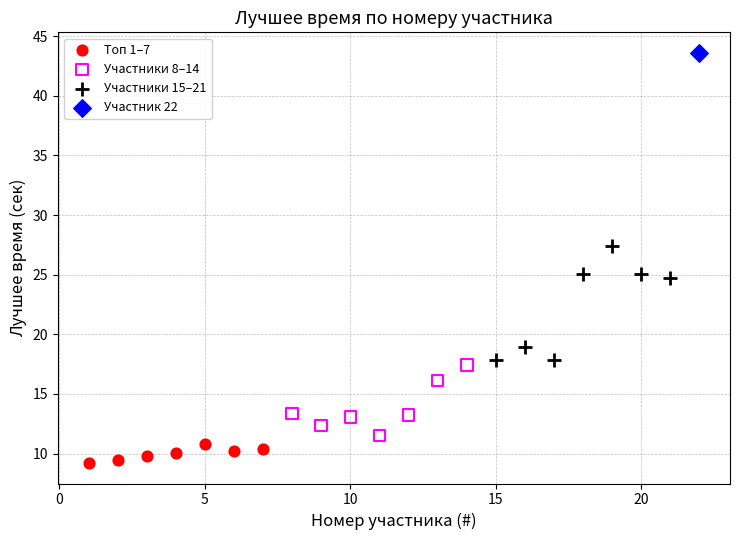

Which series reaches the maximum Y coordinate?

Участник 22